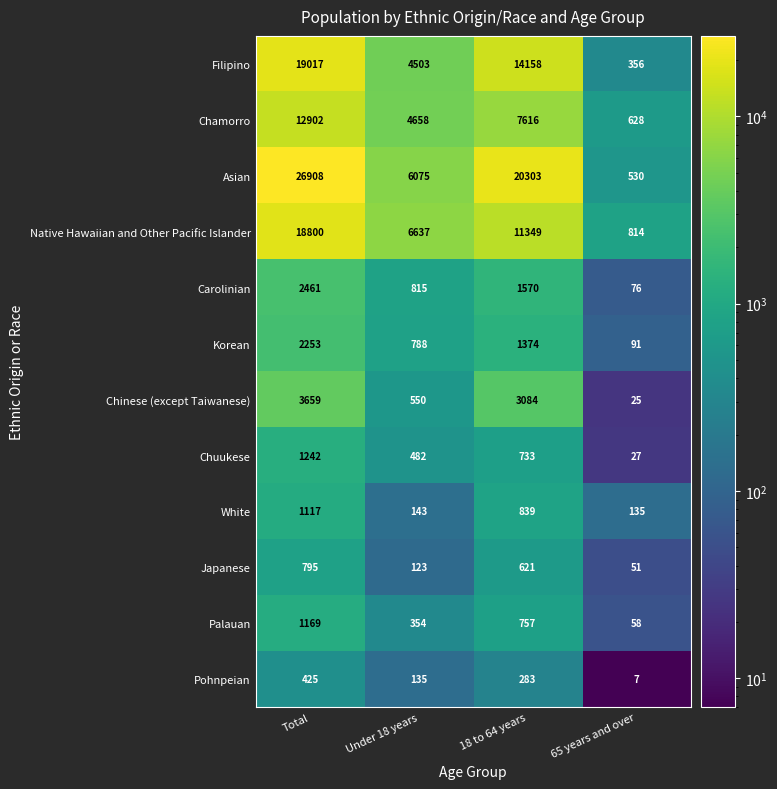

What is the approximate value of Asian at Total?

26908